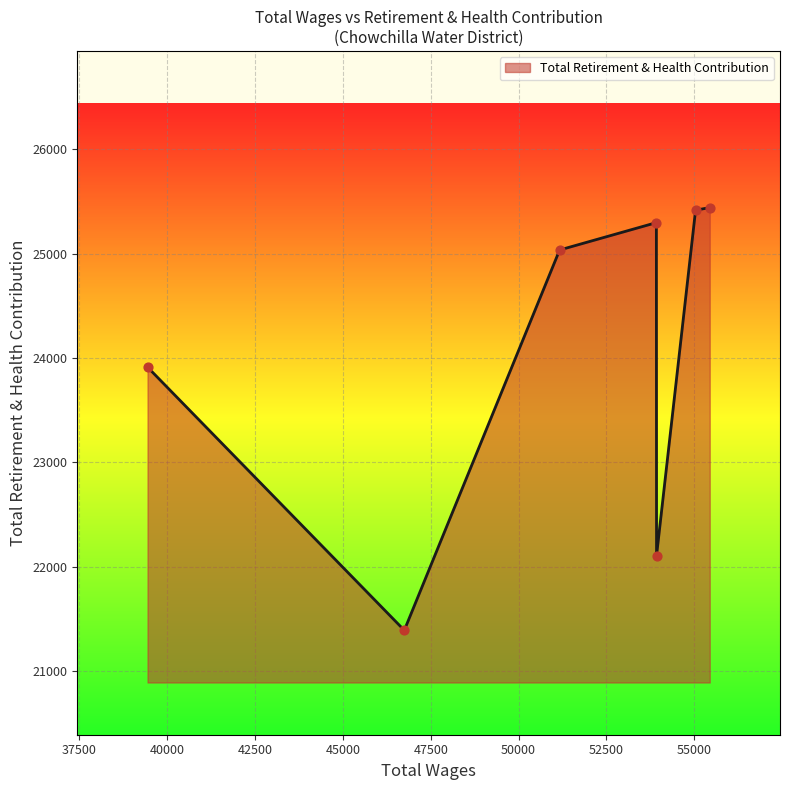

What is the difference between the maximum and minimum values?

4048